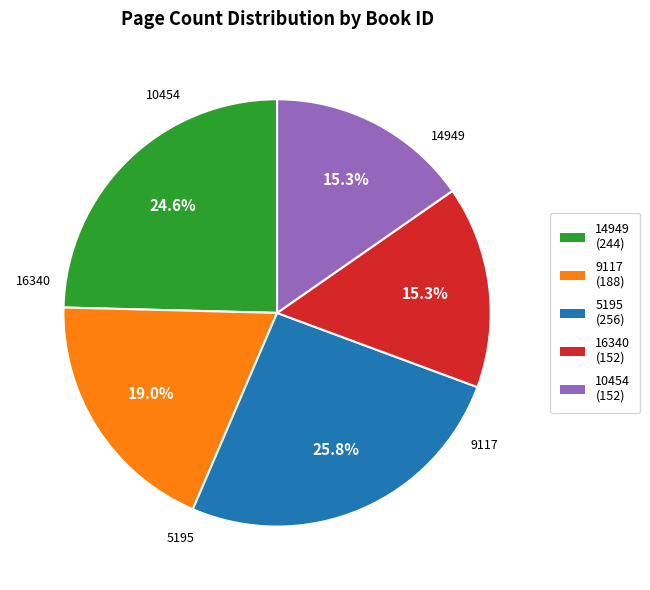

How many slices are in this pie chart?

5